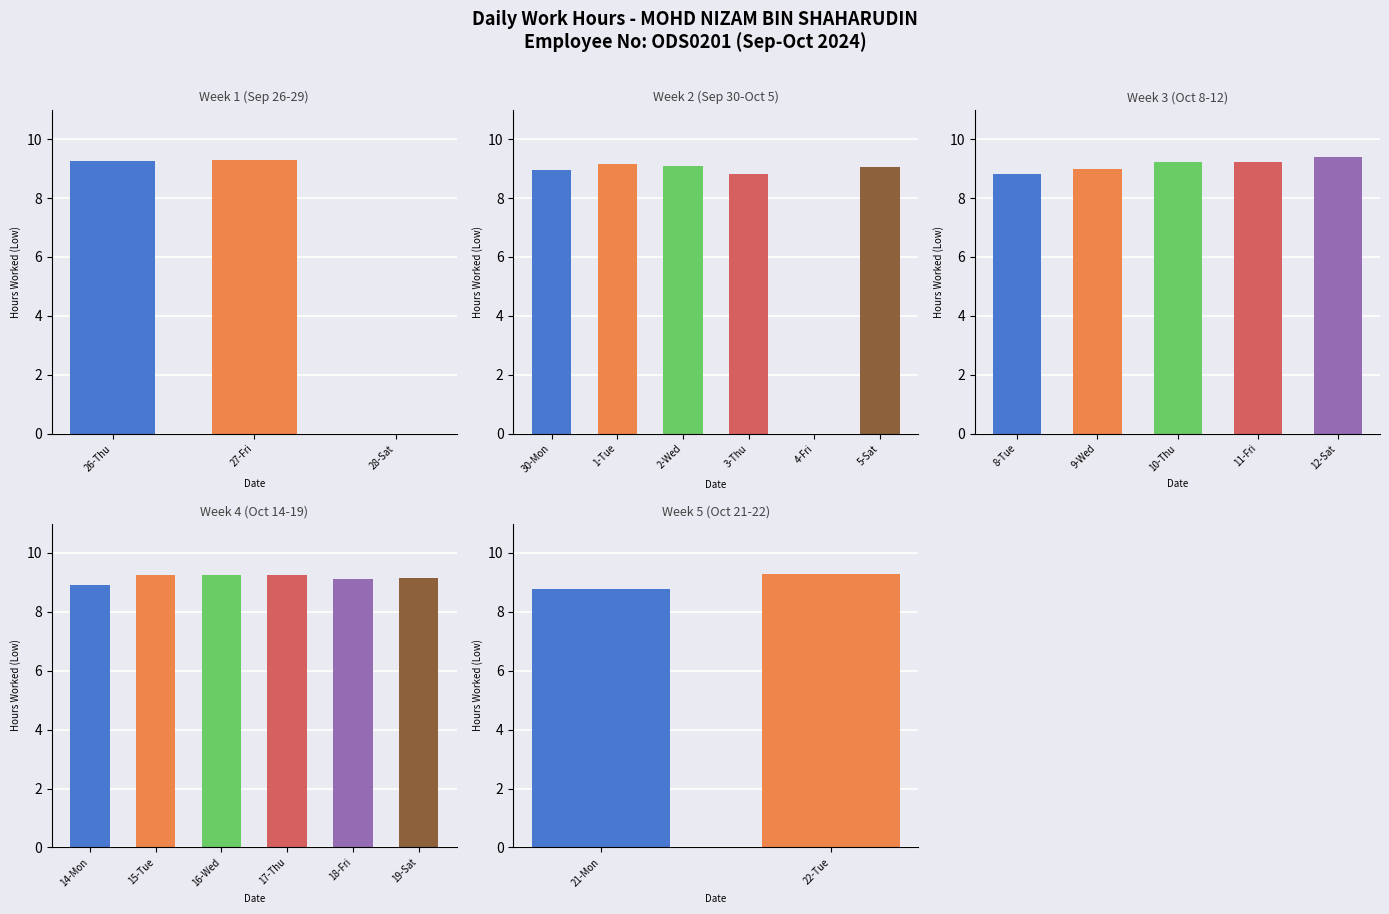

True or false: the data shows 9.2 at 10-Thu.

True